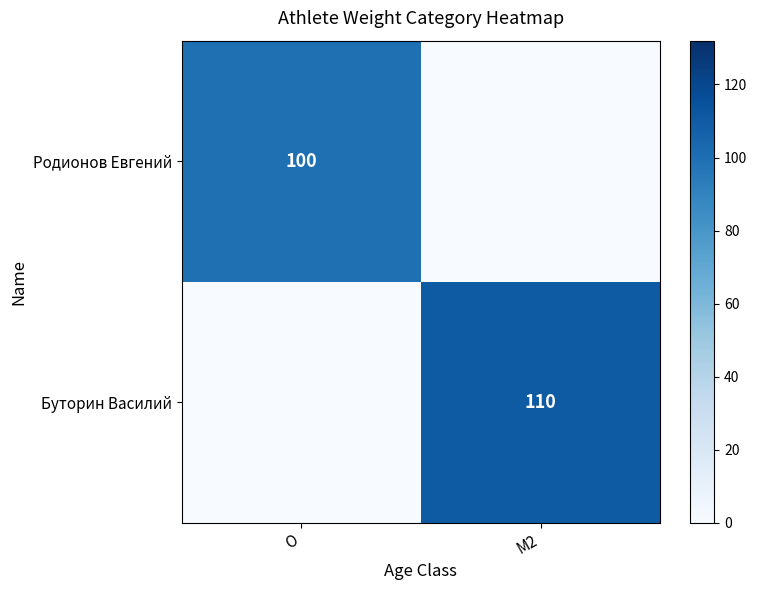

The Буторин Василий series shows 24 at M2. True or false?

False